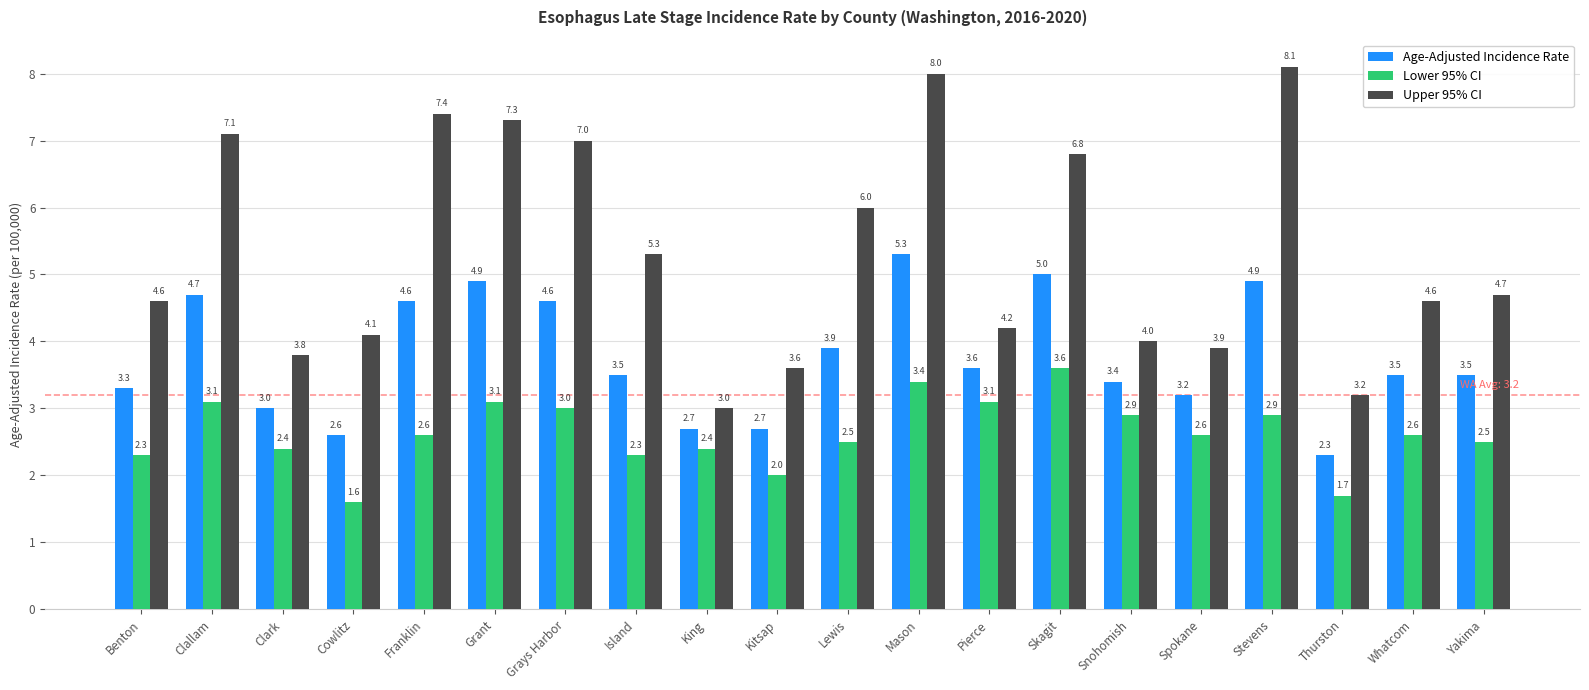

What is the total value across all series at Skagit?

15.4